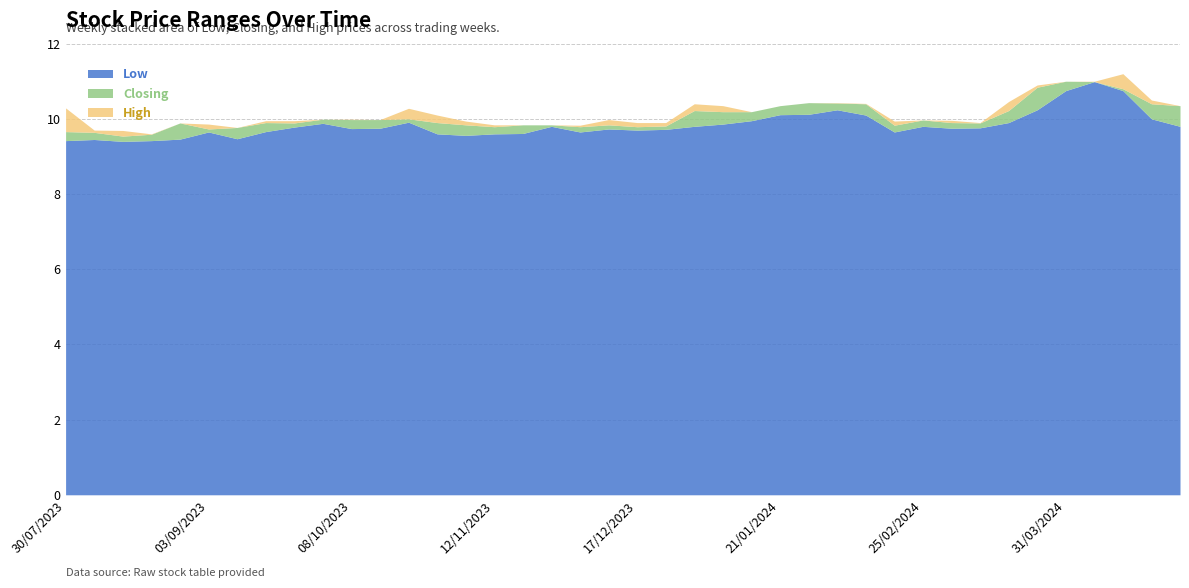

What is the value of the High point at the 9th from the left?

10.0